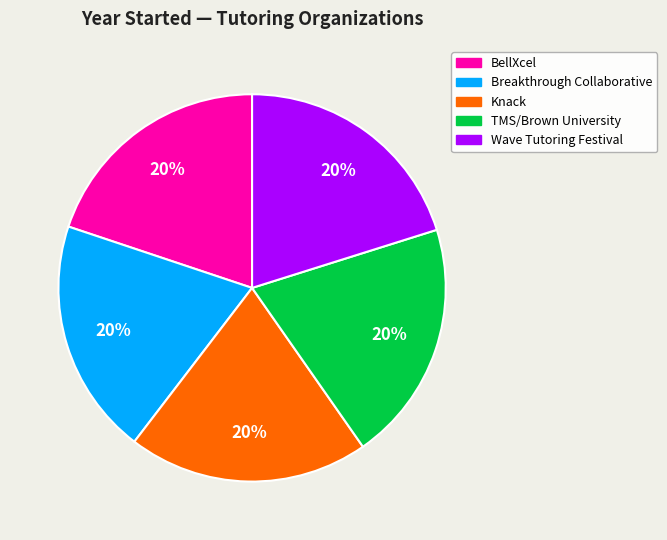

To the nearest percent, what percentage of the pie is Knack?

20%